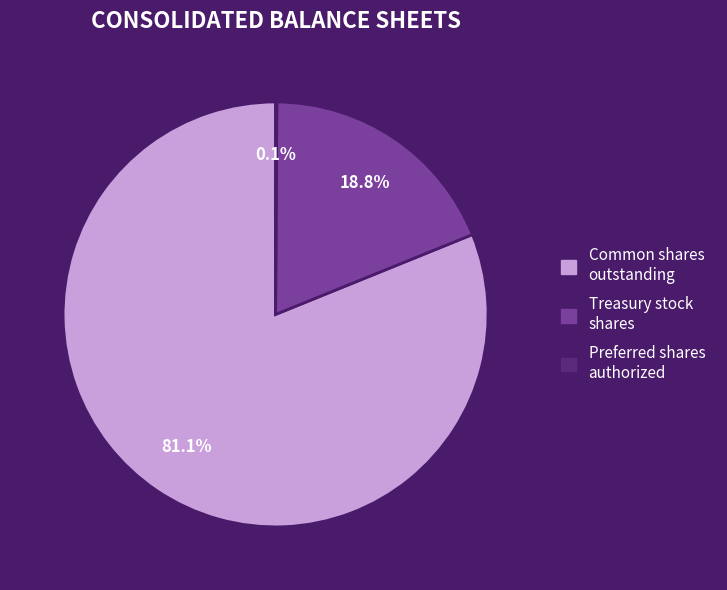

Does any single category account for the majority?

Yes